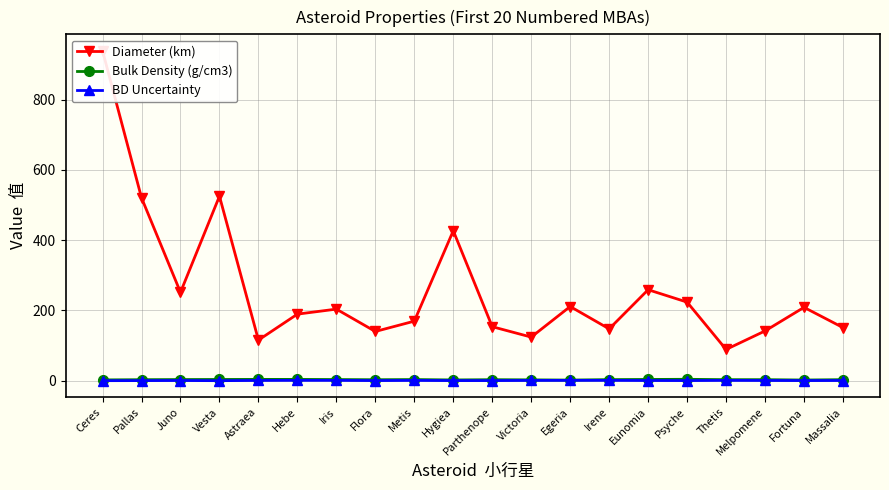

In Diameter (km), how many points are lower than both neighbors (excluding endpoints)?

6